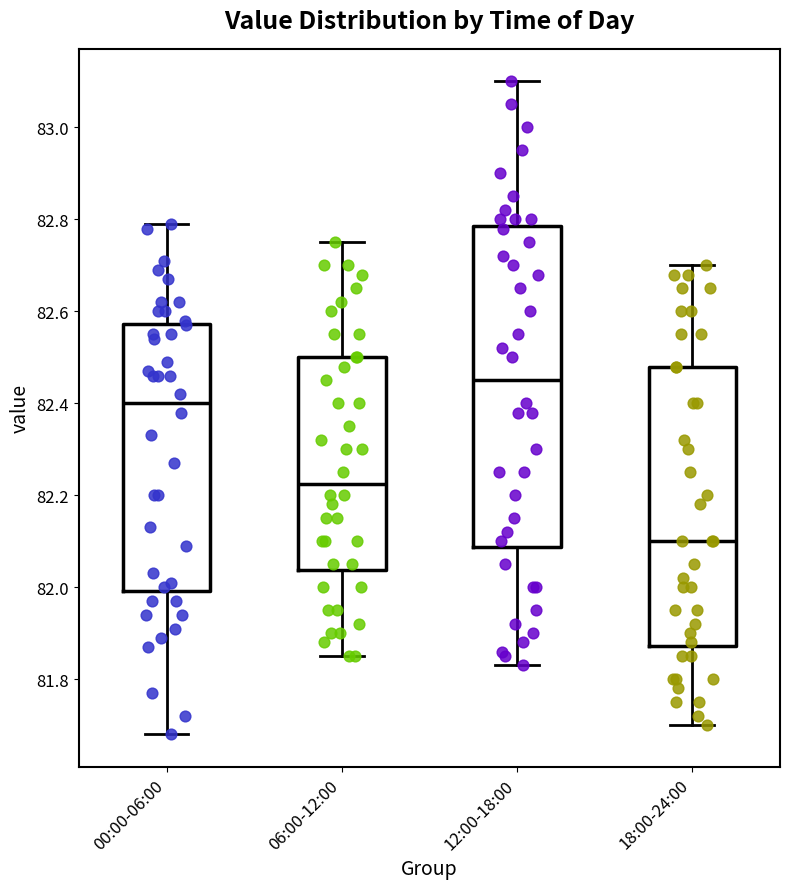

Where does the upper whisker of the box for 12:00-18:00 end on the y-axis? The values are not printed on the chart, so give them approximately, as read against the axis.

83.10